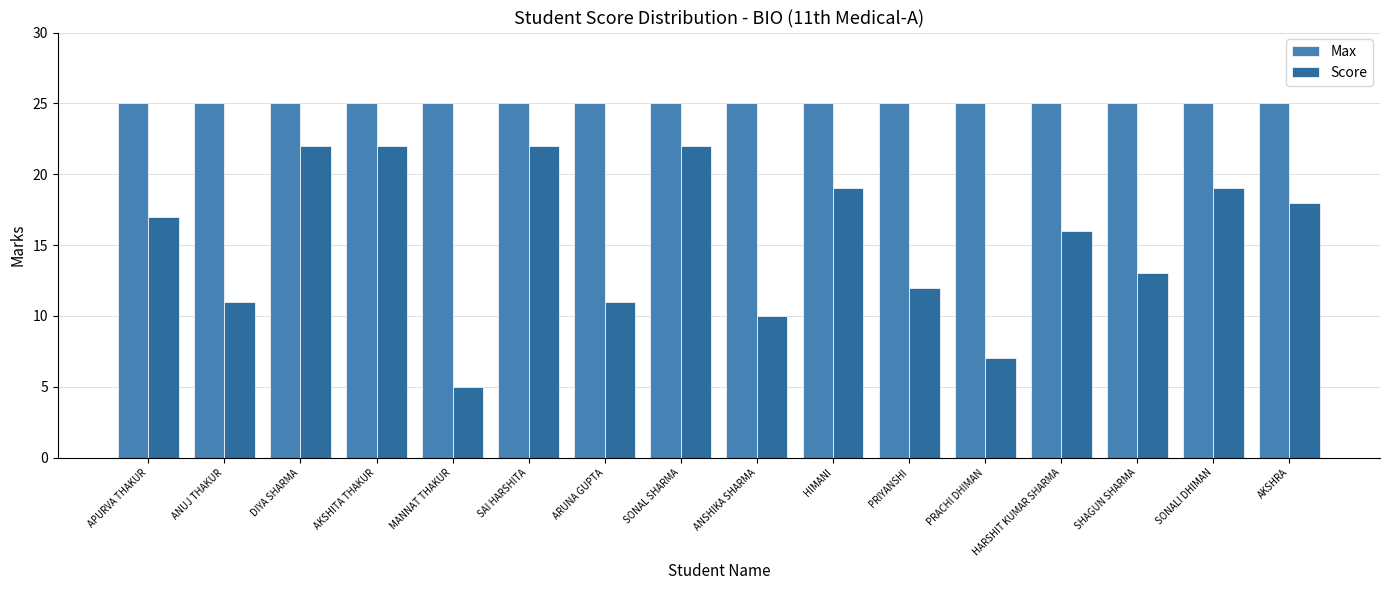

What is the maximum value for Score?

22